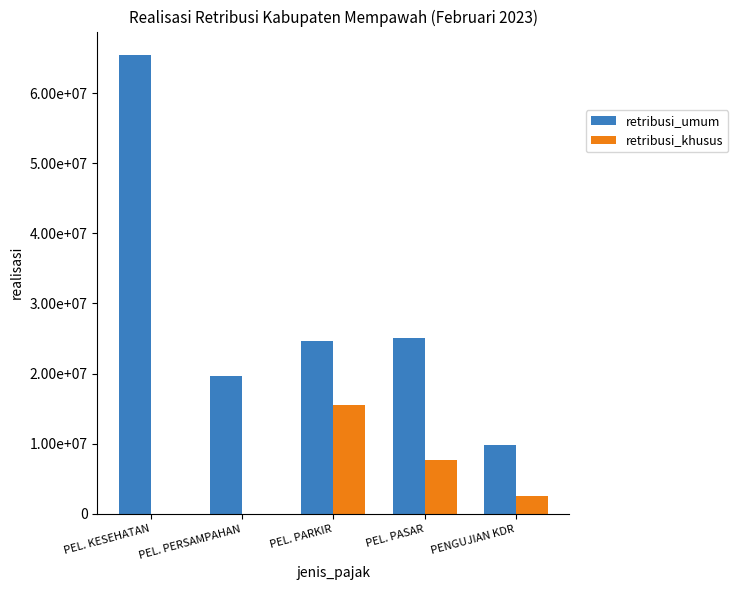

What is the value of the retribusi_umum bar at the 2nd from the left?

19700000